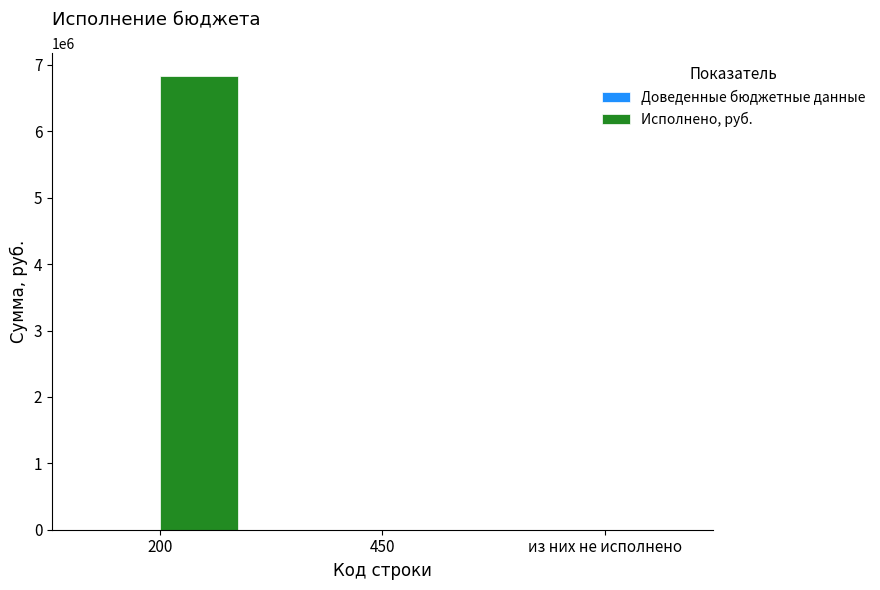

Which label corresponds to the largest value in the chart?

200